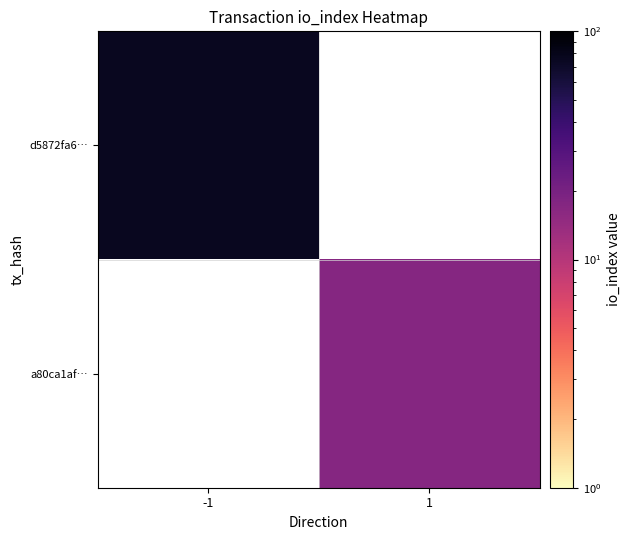

Which series has the largest range (max minus min)?

d5872fa6…